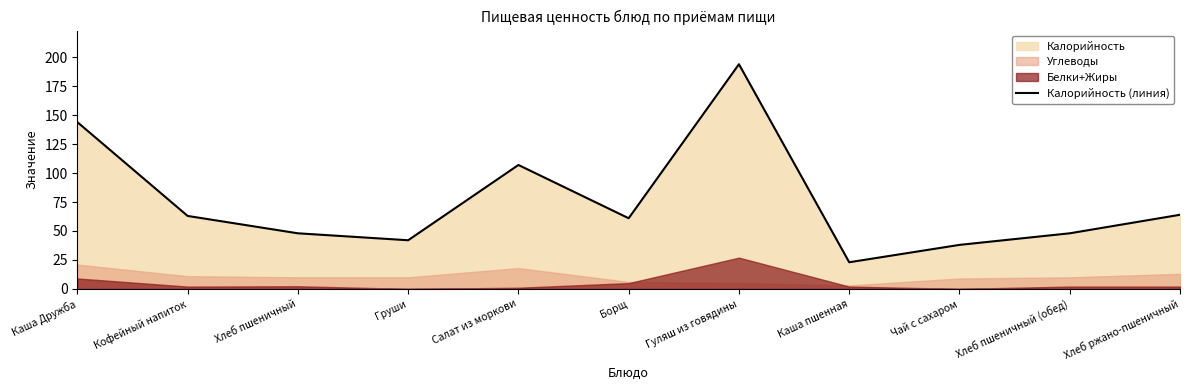

True or false: the data shows 24 at Груши.

False